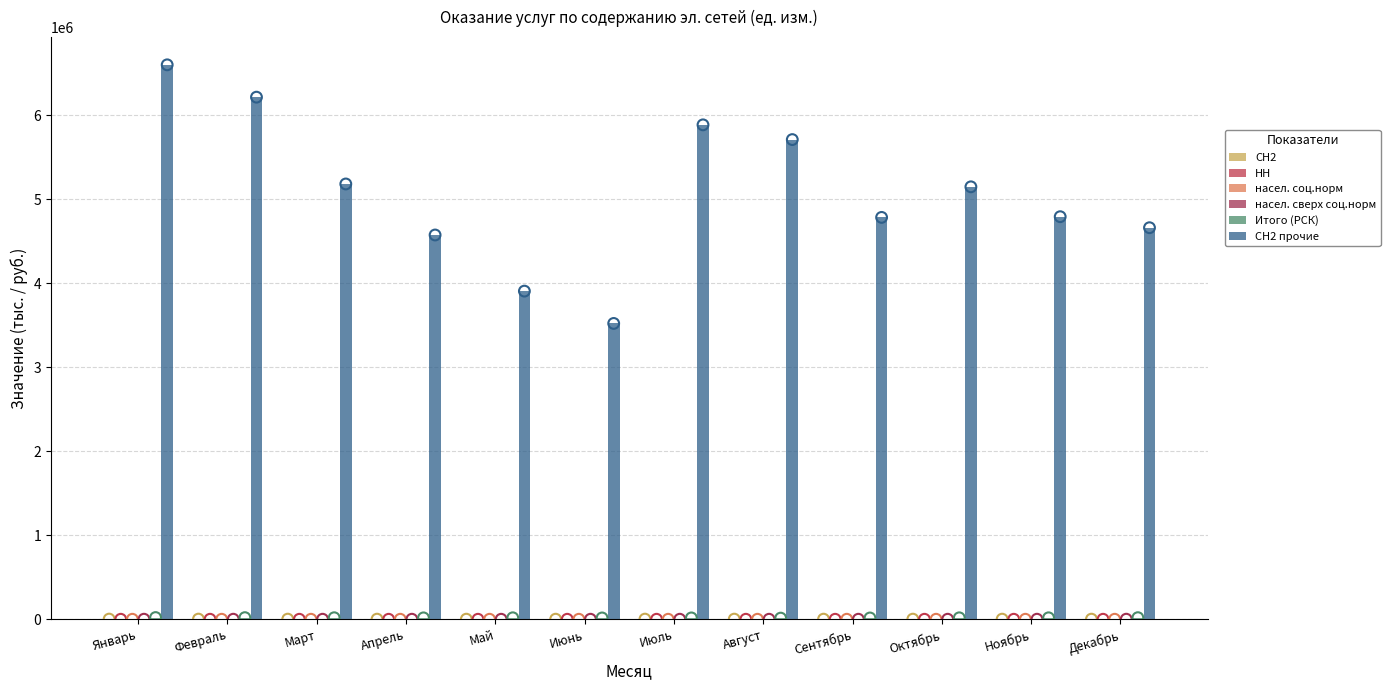

Which series contains the highest Y value?

СН2 прочие